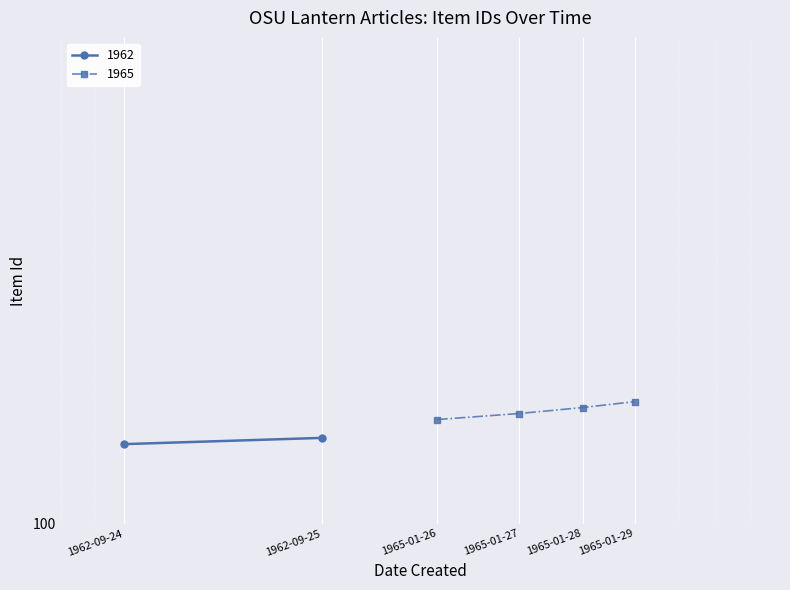

Where is the data nearest to the value 117?

1965-01-27